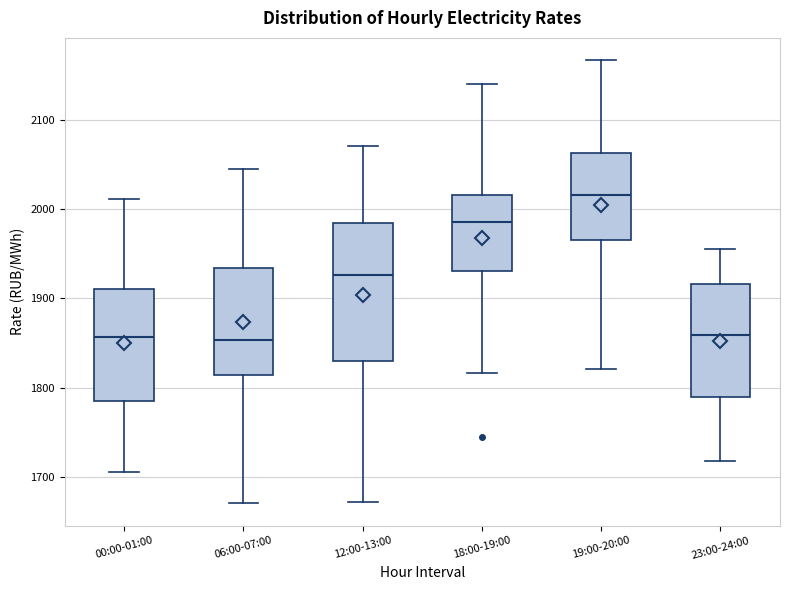

Which box's median line is the highest?

19:00-20:00